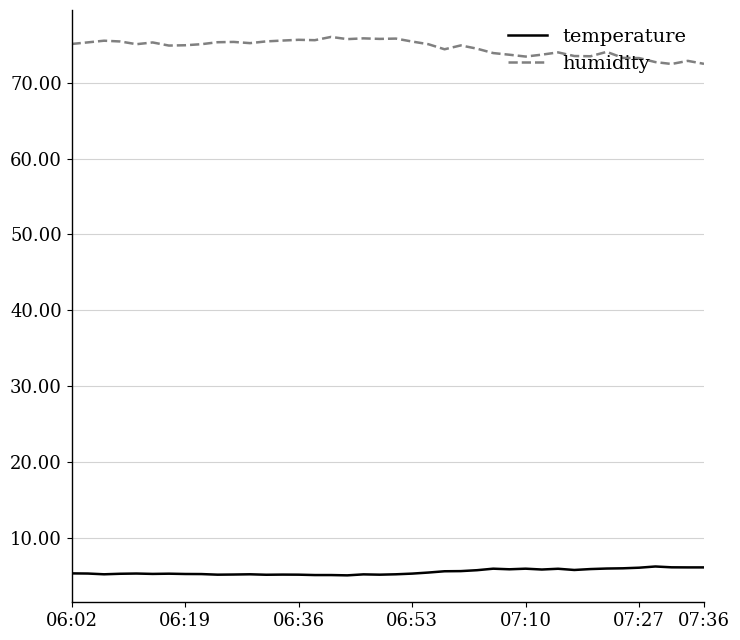

What is the lowest value of the temperature series?

5.0